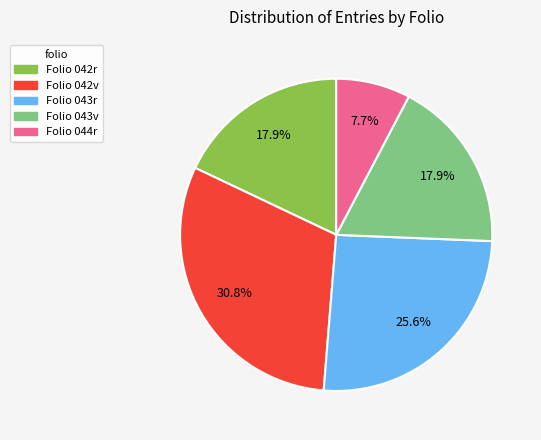

Which category has the biggest portion of the pie?

Folio 042v